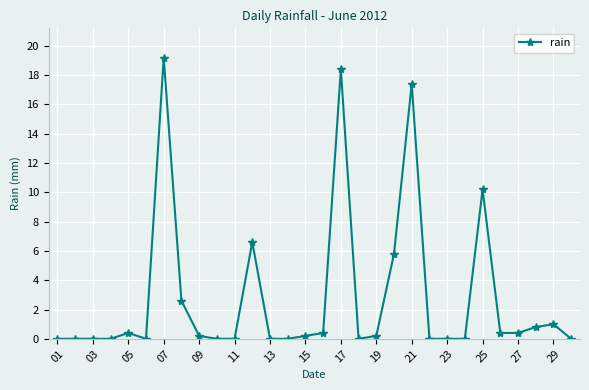

What is the difference between the maximum and minimum values?

19.2